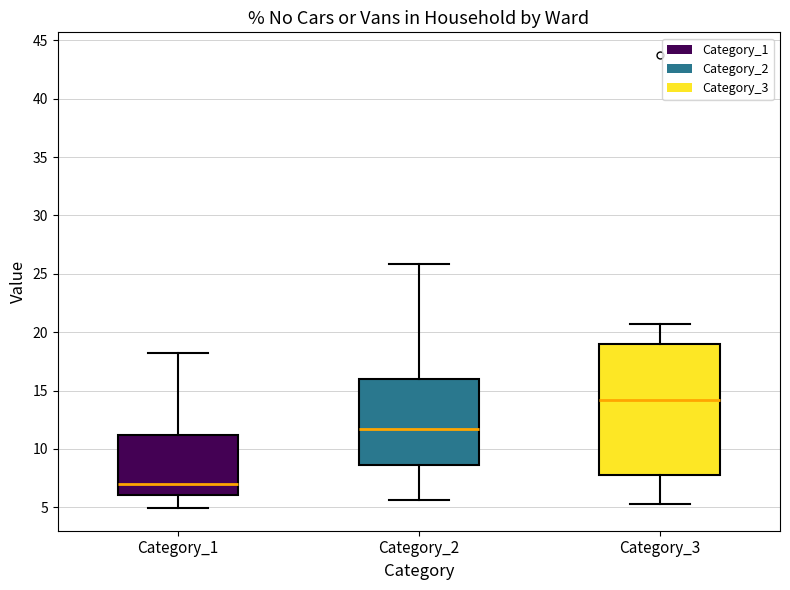

Which box has the highest median line?

Category_3